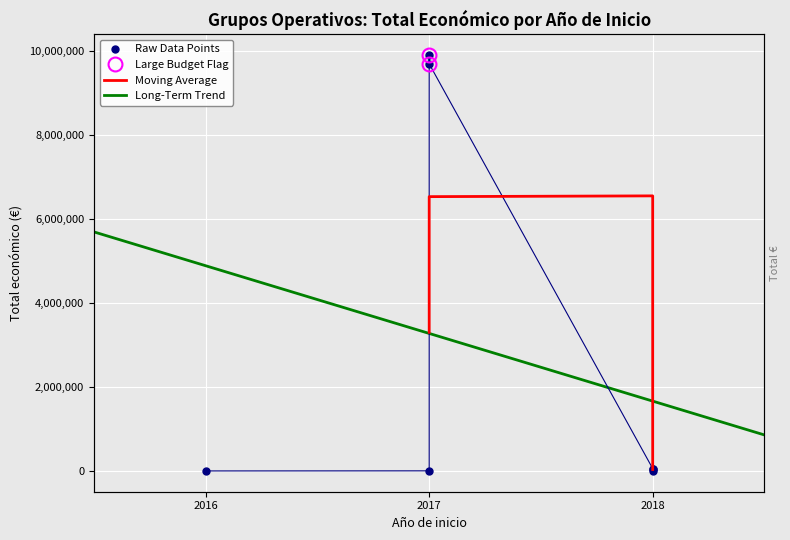

The chart shows a value of 13660 at 2016. True or false?

False